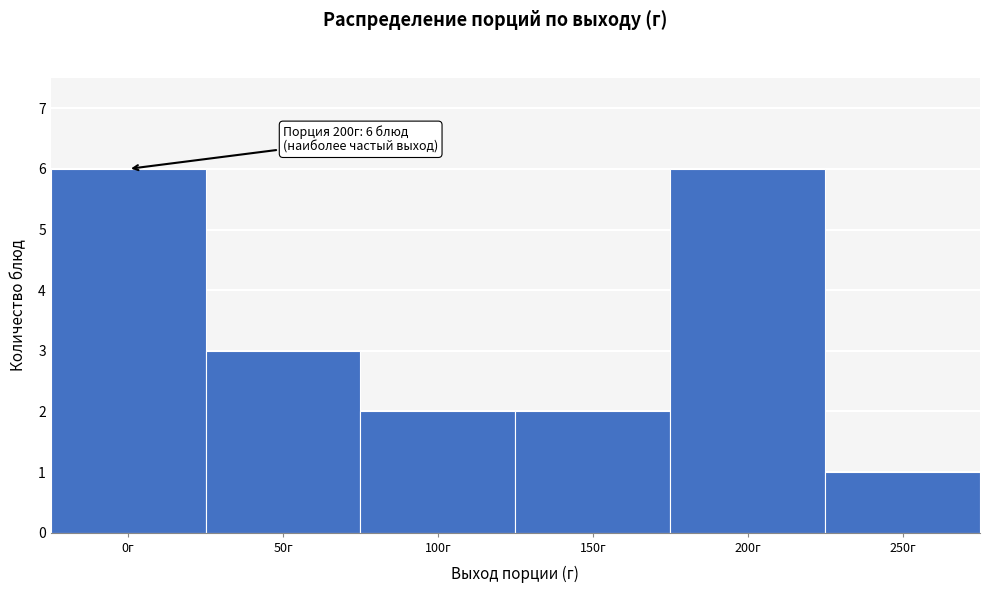

Reading left to right, list all the values displayed in this chart.

6	3	2	2	6	1